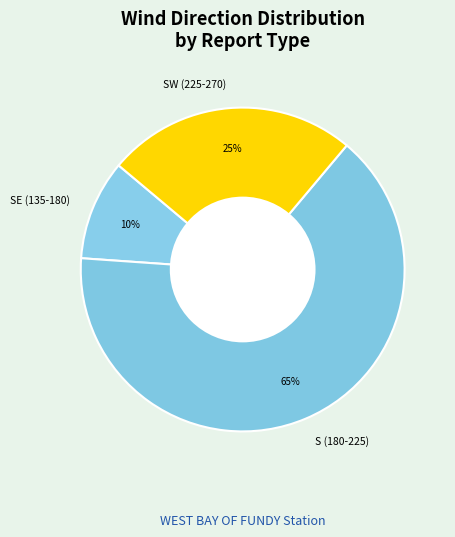

Count the number of slices in the pie.

3